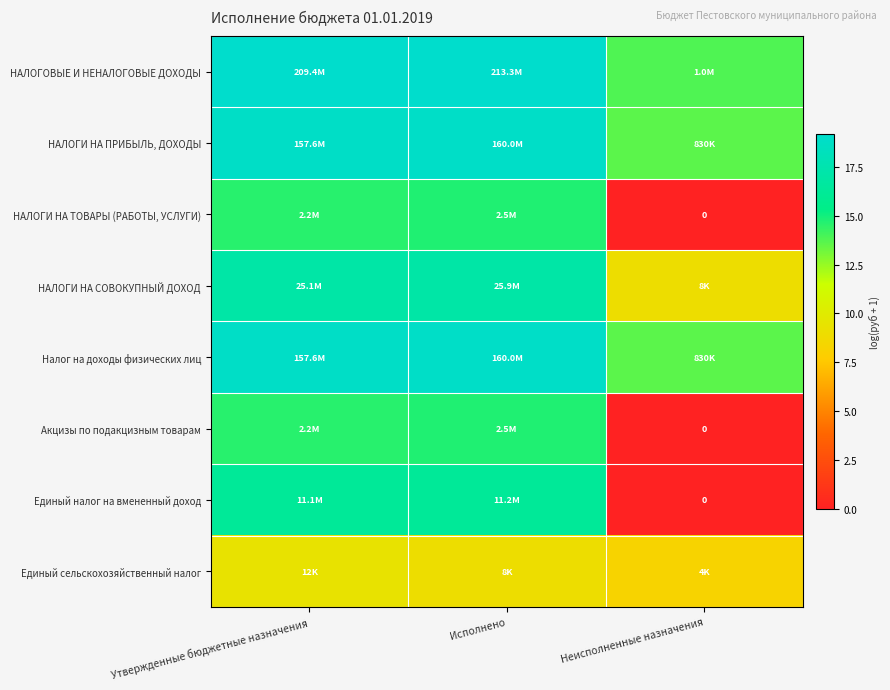

How many data points in Единый налог на вмененный доход are less than 16?

1